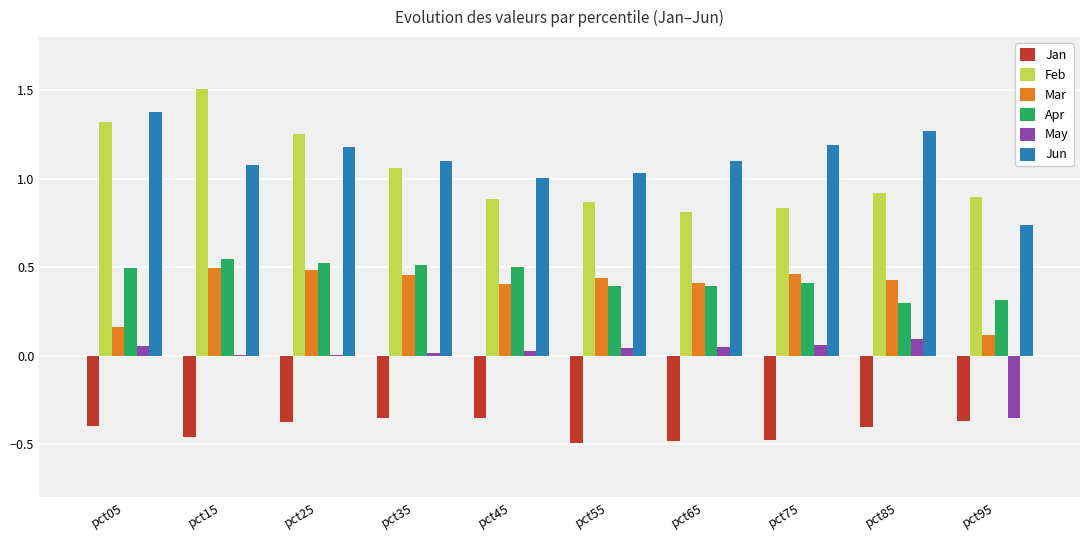

Between pct05 and pct95, which series saw the biggest shift?

Jun